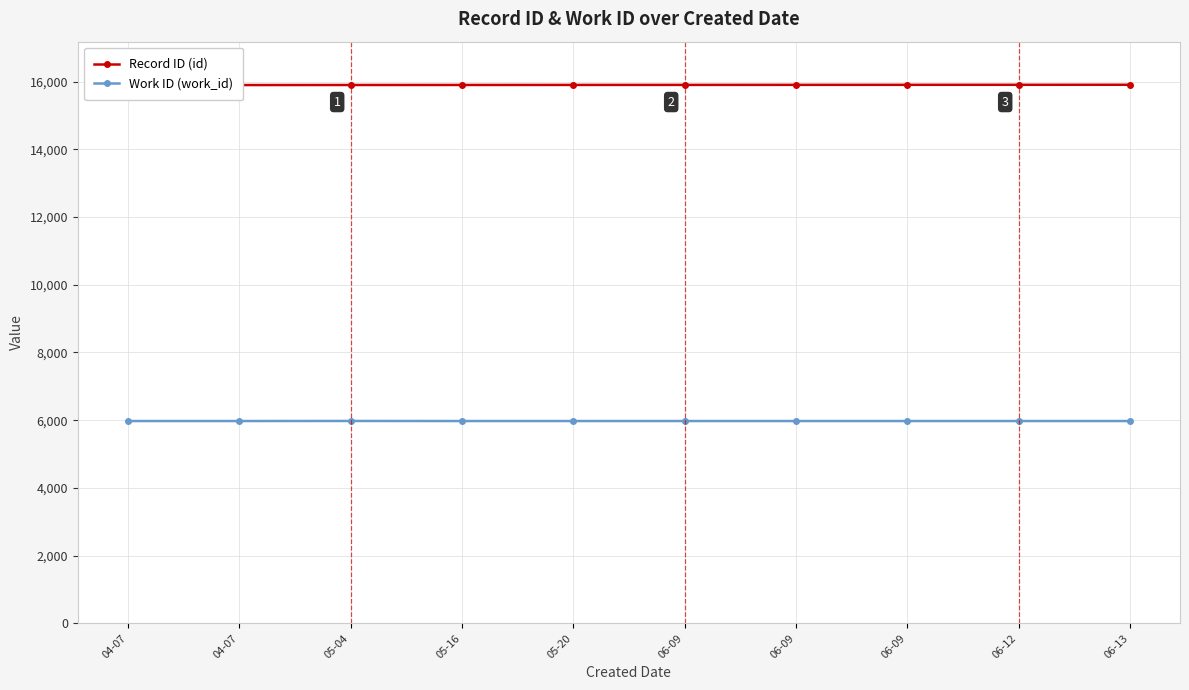

Rank the series at 06-13 from lowest to highest value.

Work ID (work_id), Record ID (id)